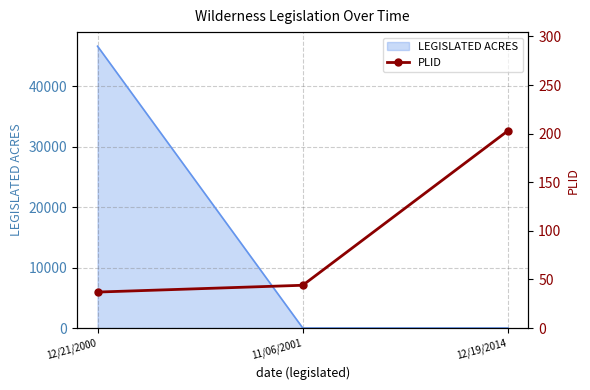

What position from the left is 11/06/2001?

2